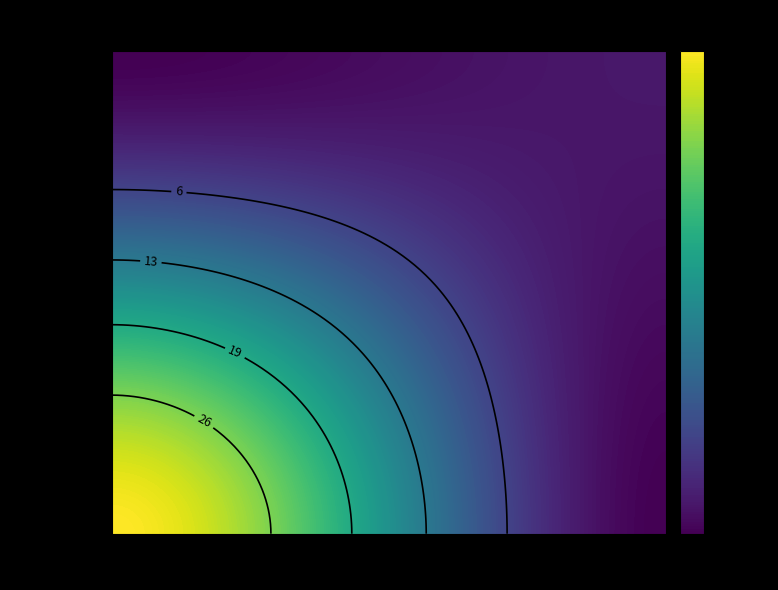

What is the minimum value shown in the chart?

-1